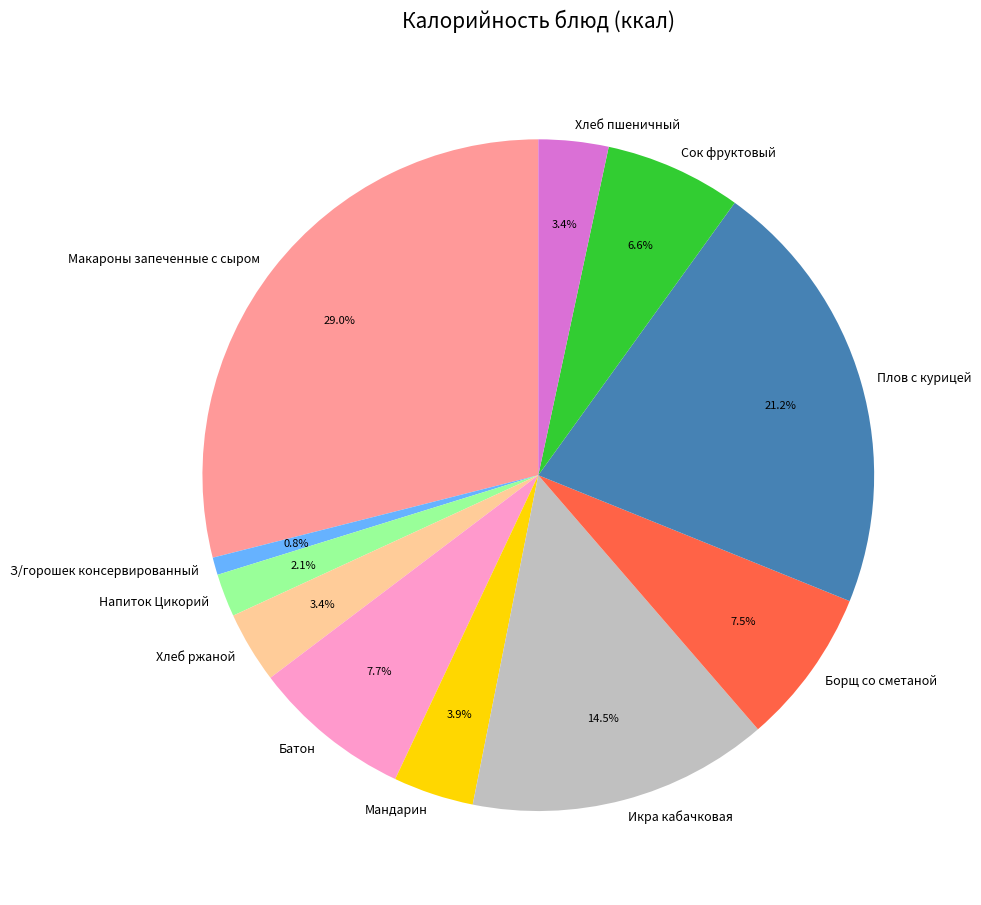

How much of the chart is everything except З/горошек консервированный?

99.2%